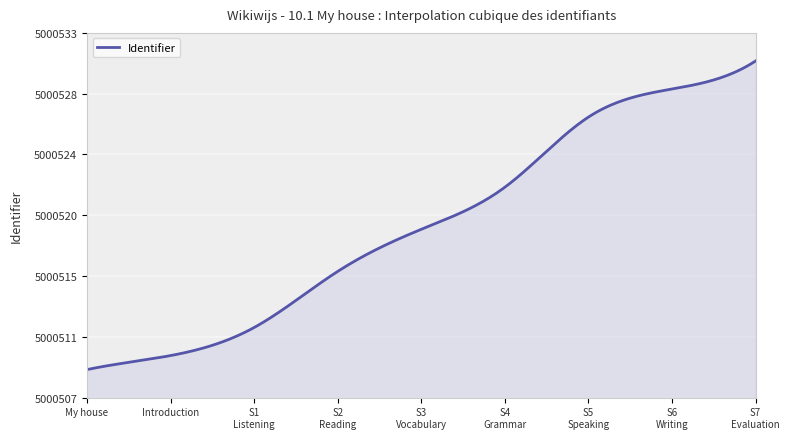

What is the label of the 5th point from the left?

Step 3 - Vocabulary